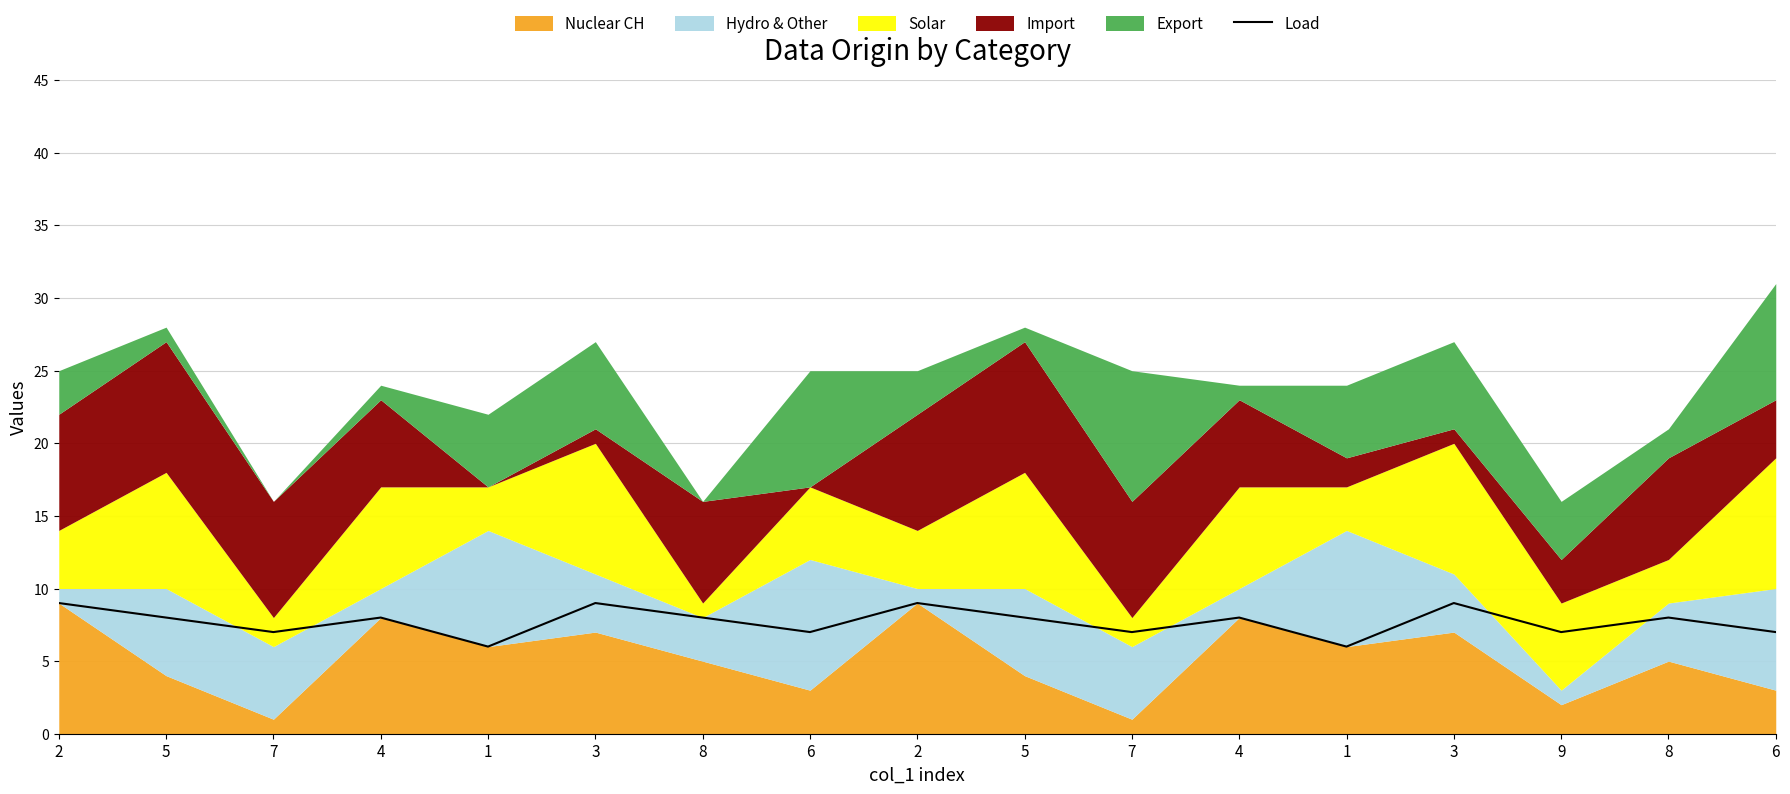

Does the chart display data point markers on the line(s)?

No